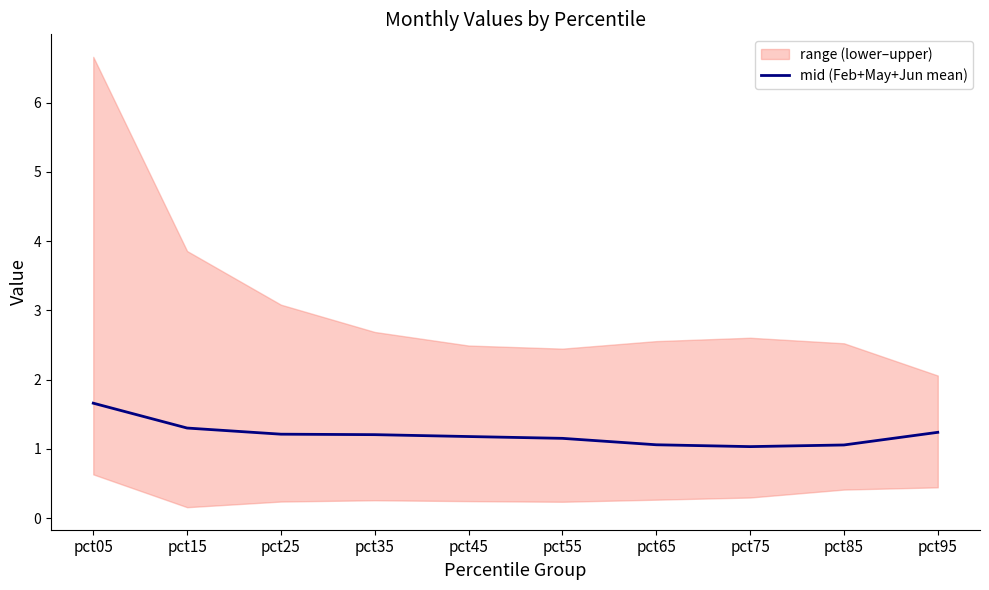

What is the value of the 9th point from the left?

1.1